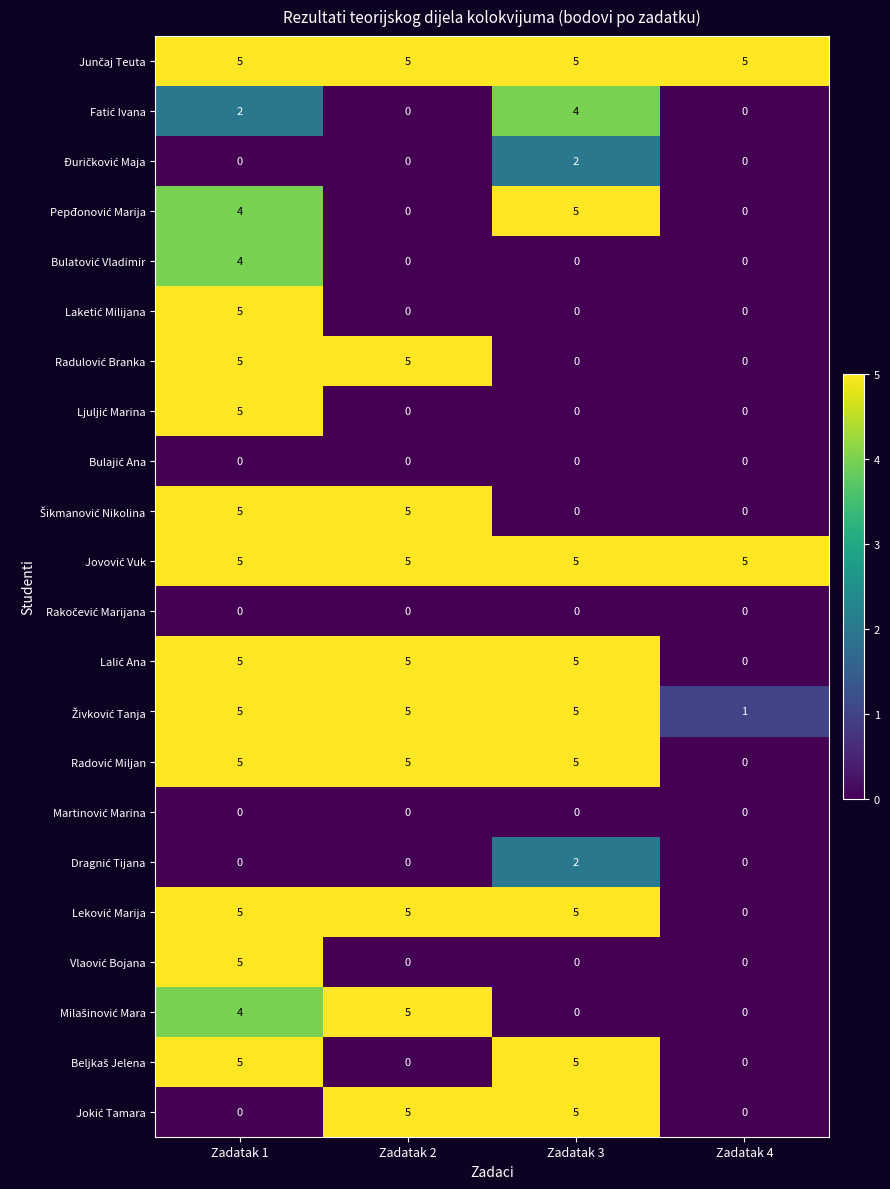

At how many categories does at least one series exceed 4?

4